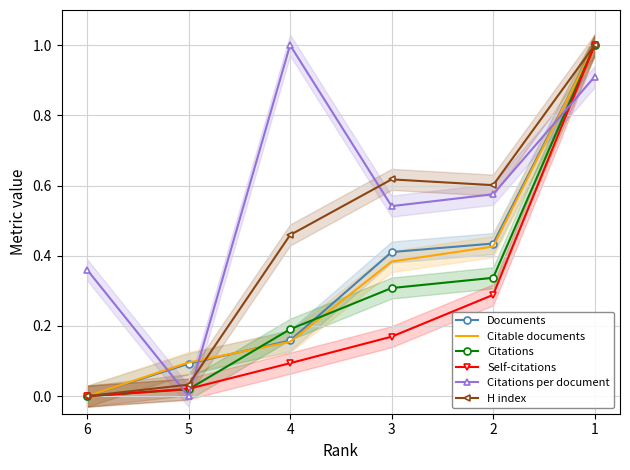

List the series in order of their peak value, lowest first.

Documents, Citable documents, Citations, Self-citations, Citations per document, H index